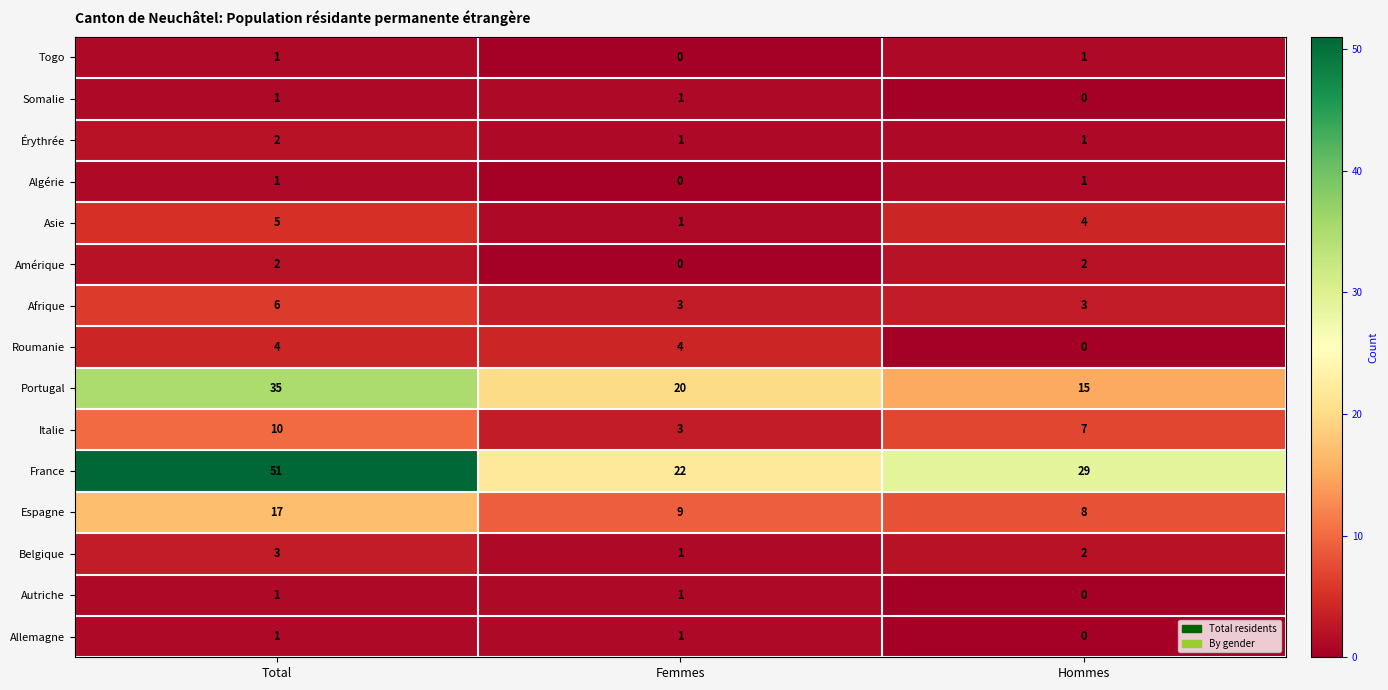

Where is Algérie nearest to the value 0?

Femmes